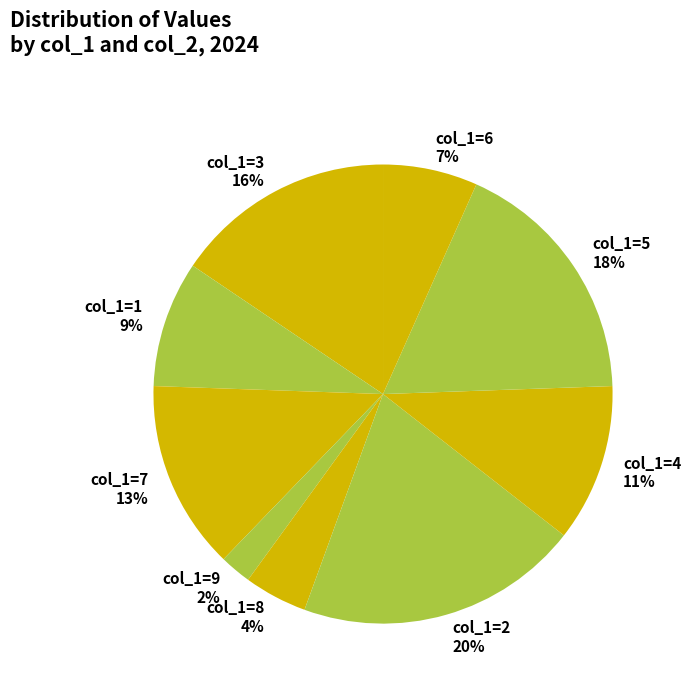

Approximately how many times larger is the value at col_1=4 compared to col_1=2?

0.6